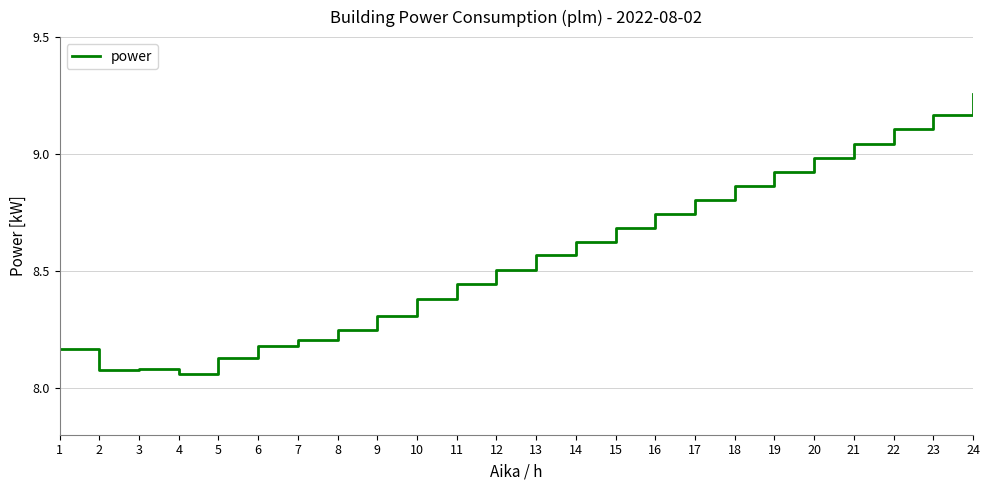

The value at 16 is 8.7. True or false?

True